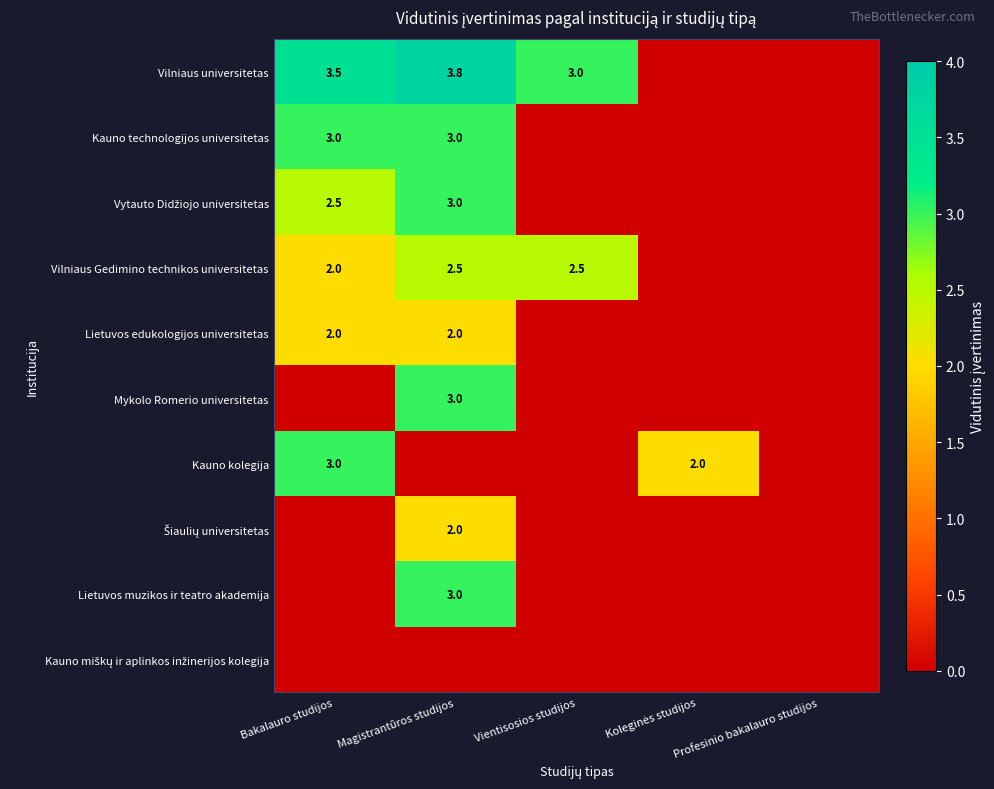

Is it true that Vilniaus universitetas equals 1.4 at Magistrantūros studijos?

False